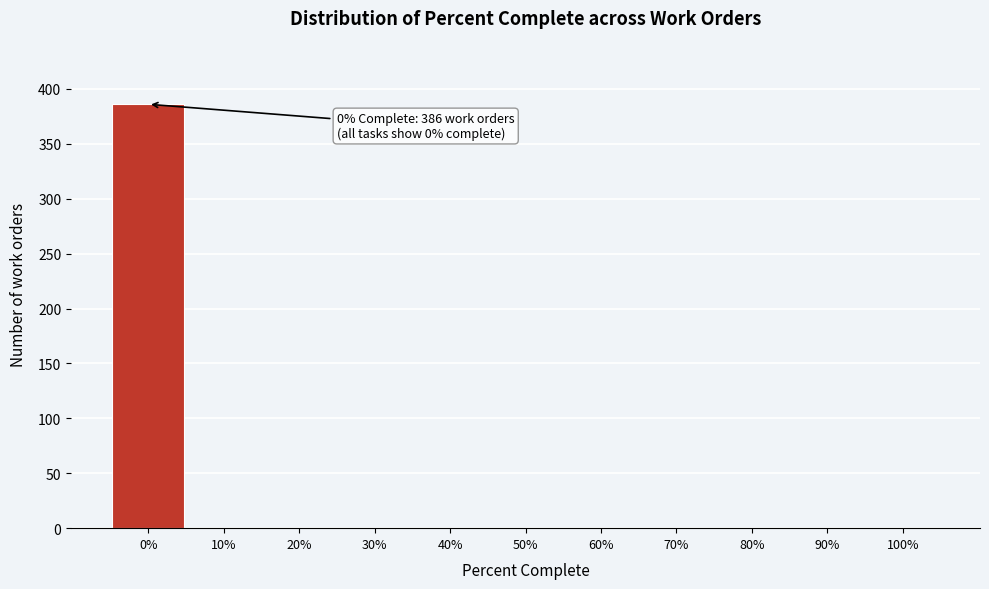

Reading left to right, transcribe all the data shown in this chart.

0%=386	10%=0	20%=0	30%=0	40%=0	50%=0	60%=0	70%=0	80%=0	90%=0	100%=0